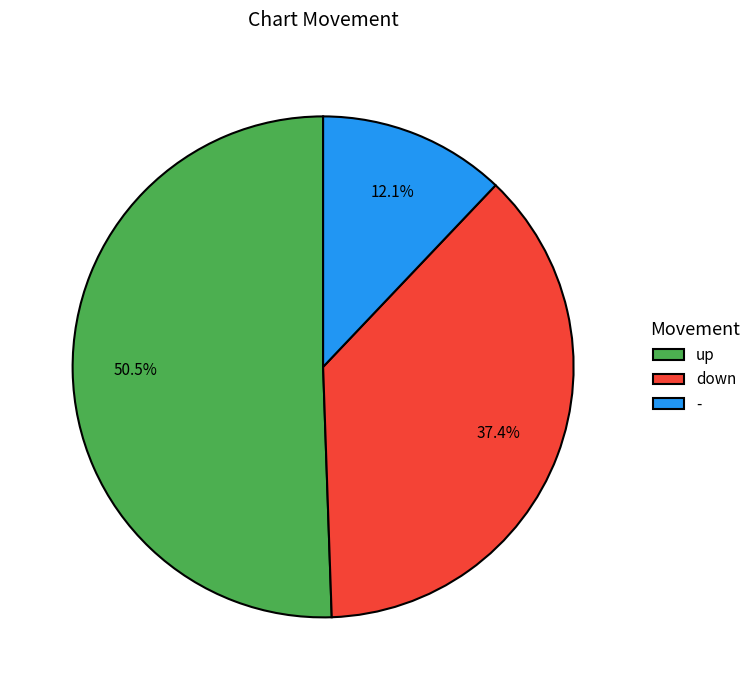

Which category has the biggest portion of the pie?

up